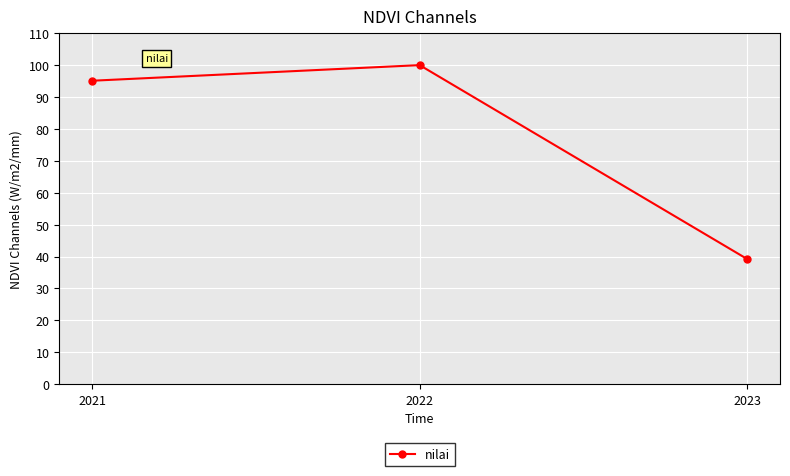

The chart shows a value of 39.2 at 2023. True or false?

True